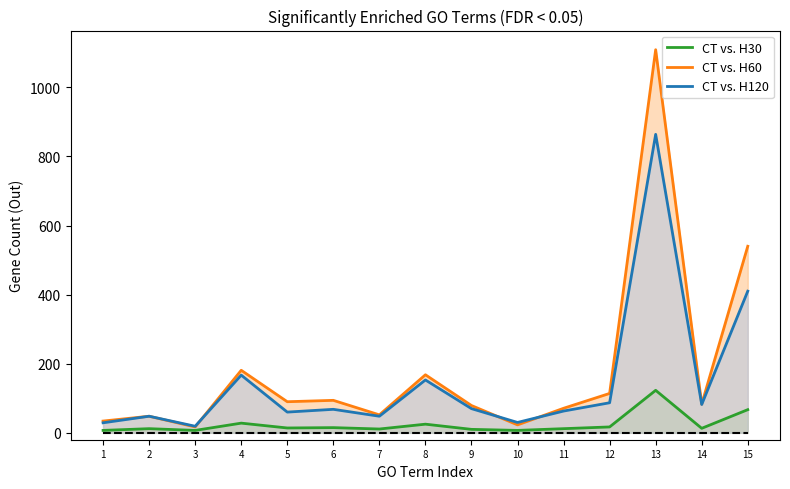

Does the chart display data point markers on the line(s)?

No